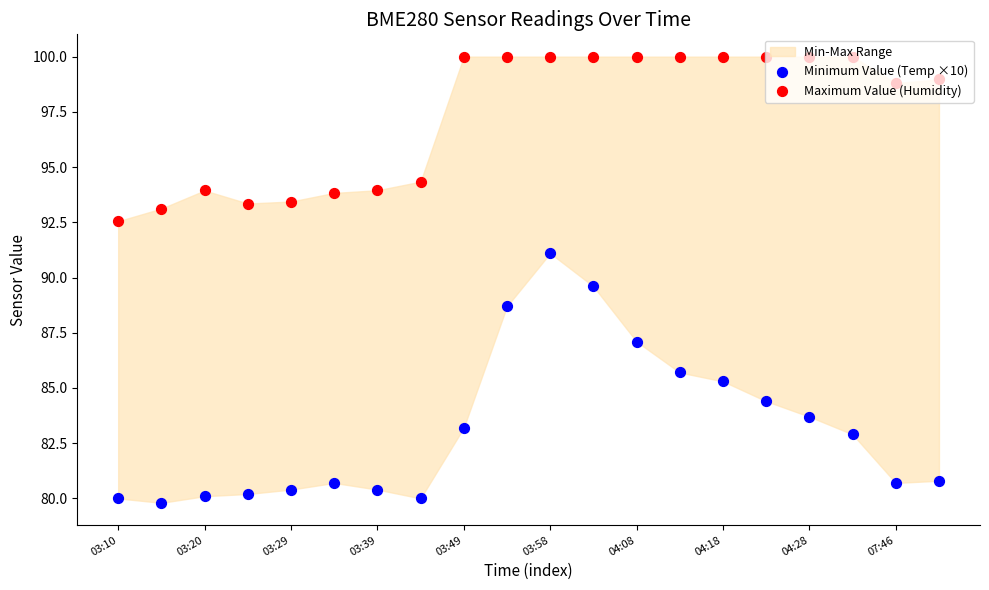

Which series has the widest spread of Y values?

Minimum Value (Temp ×10)